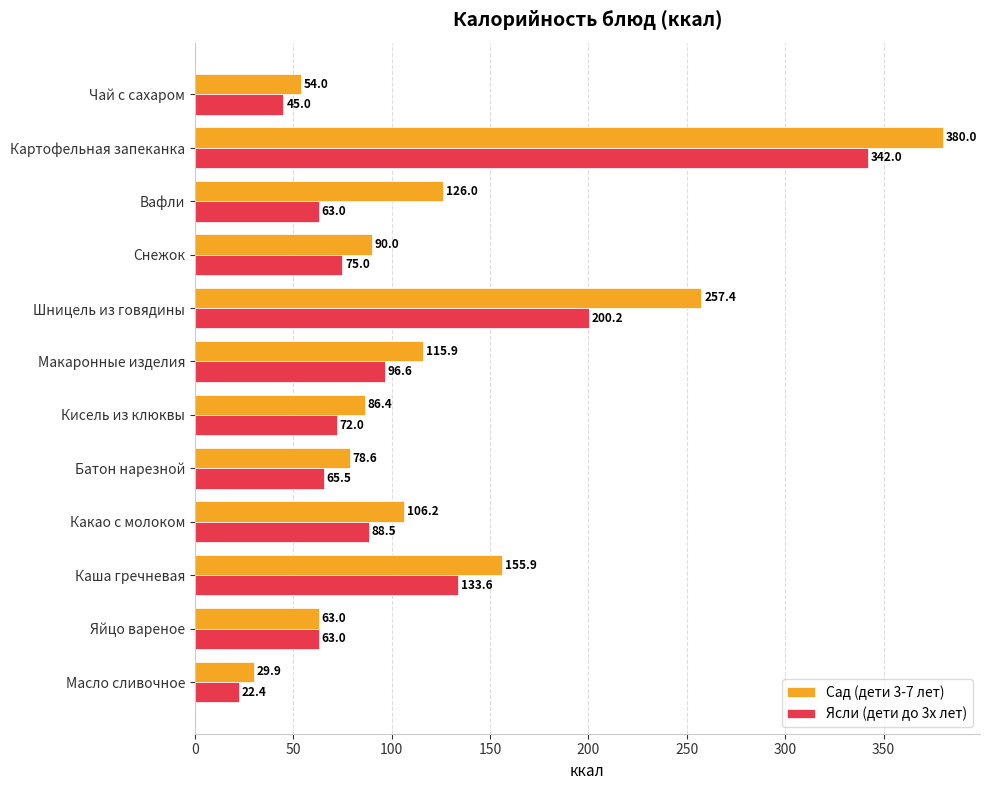

What is the smallest value displayed?

22.4